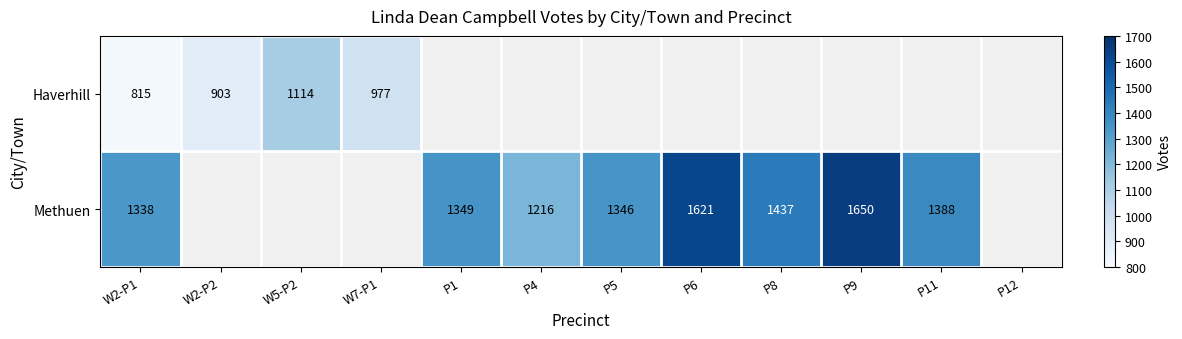

What is the difference between the Haverhill values at W5-P2 and W2-P2?

211